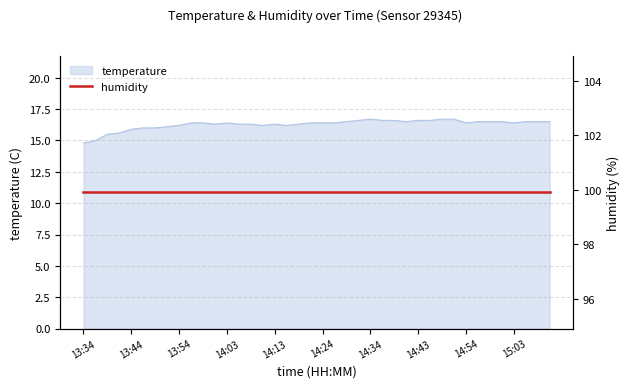

What is the value of the 26th point from the left?

16.6